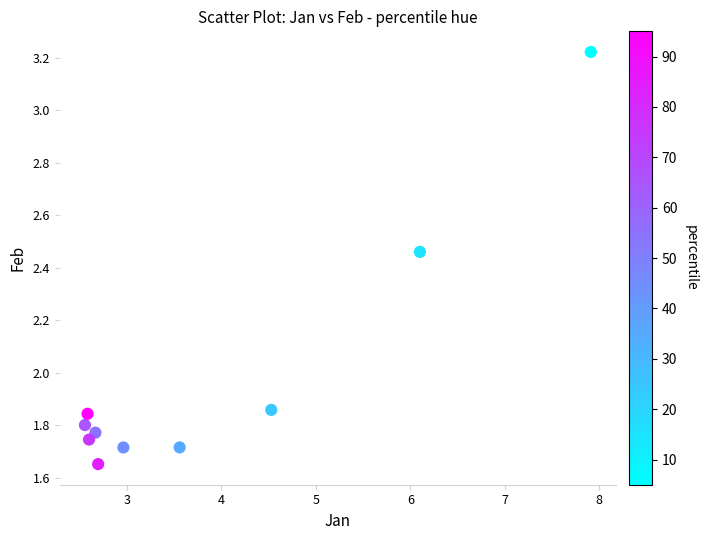

What is the average Y value?

2.0